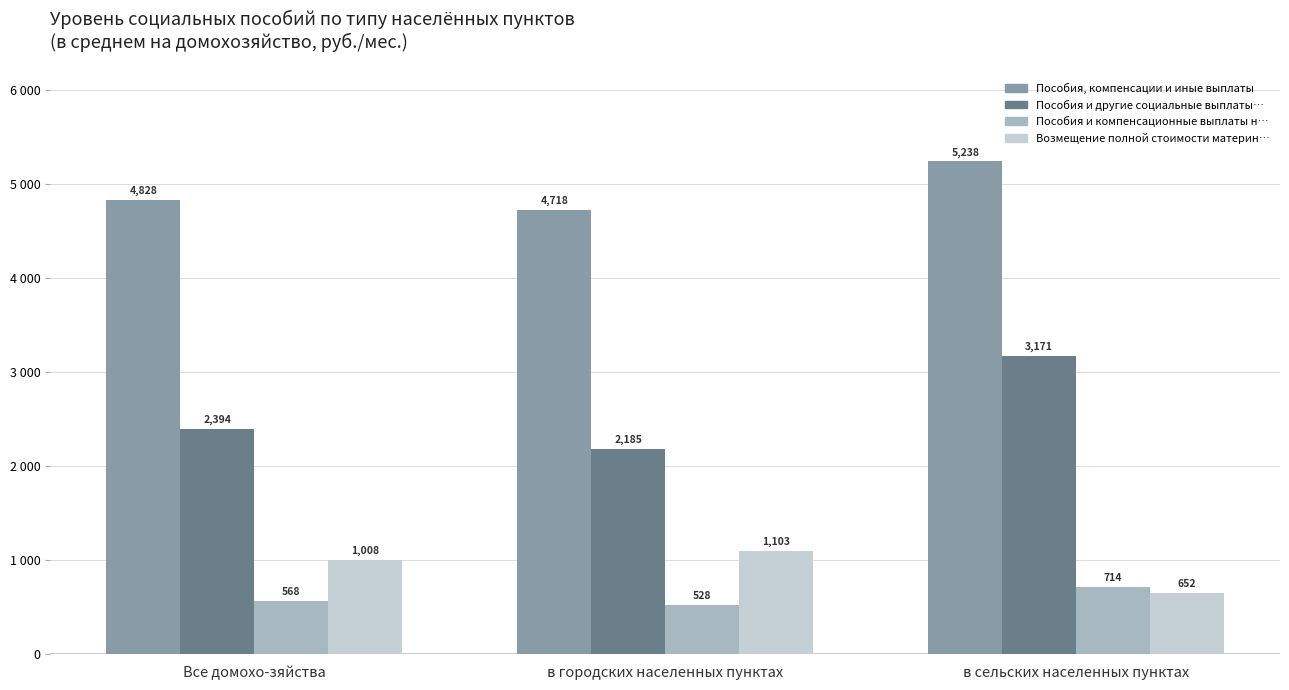

True or false: Пособия и другие социальные выплаты лиц has a value of 3685.5 at Все домохо-зяйства.

False